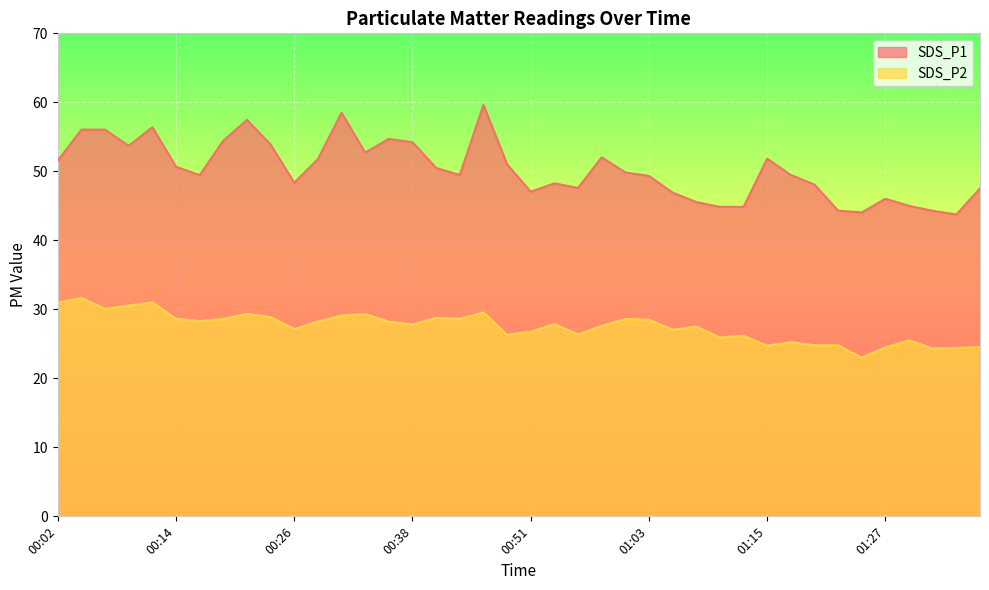

How many values in the SDS_P1 series are below 49?

16